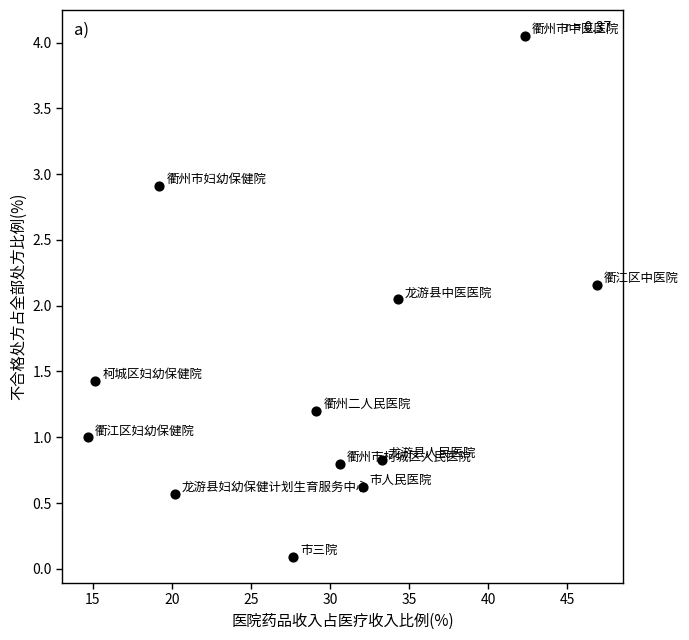

What is the range of X values (max minus min)?

32.2